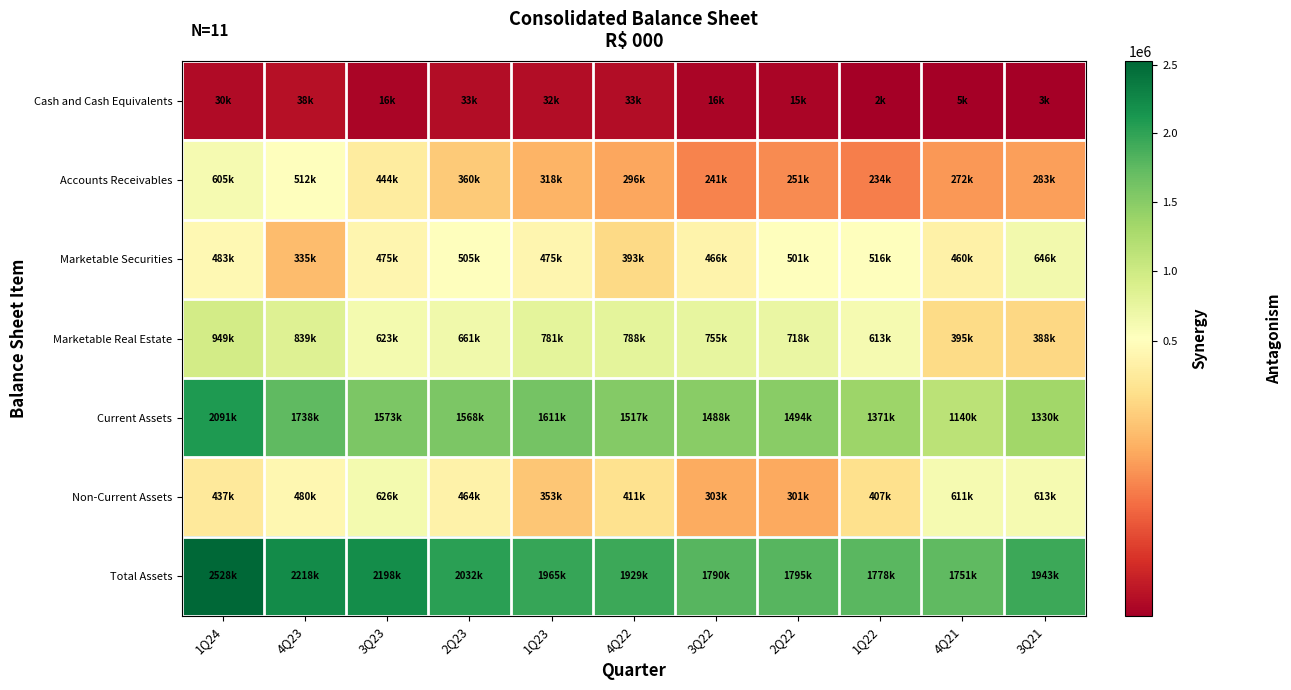

Which category has the lowest value across all series?

1Q22